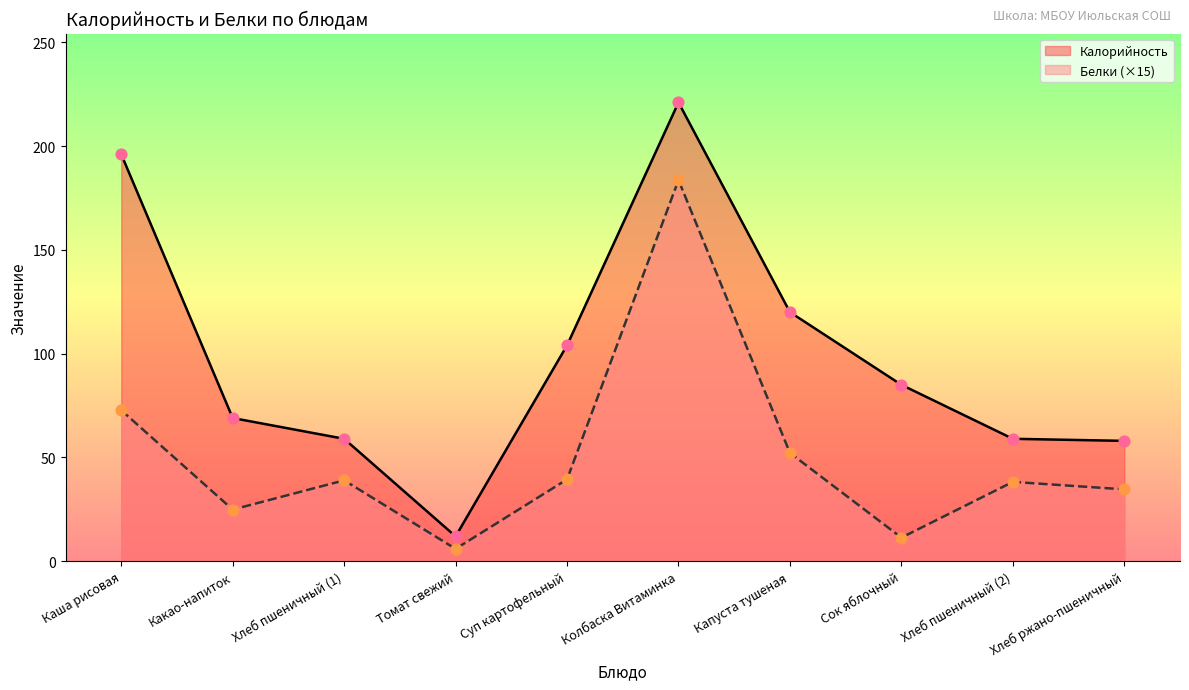

Which series has the largest Y range (max minus min)?

Калорийность